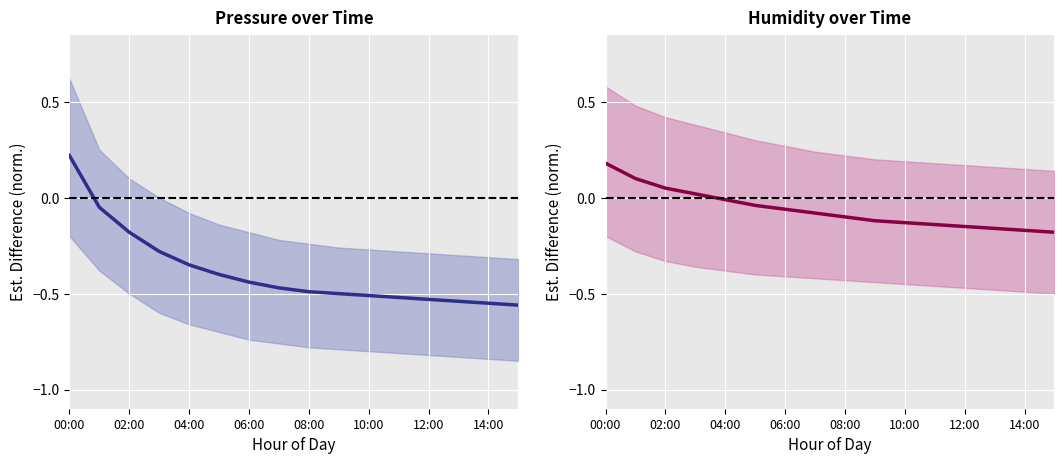

True or false: pressure has more than 1 points higher than both neighbors.

False